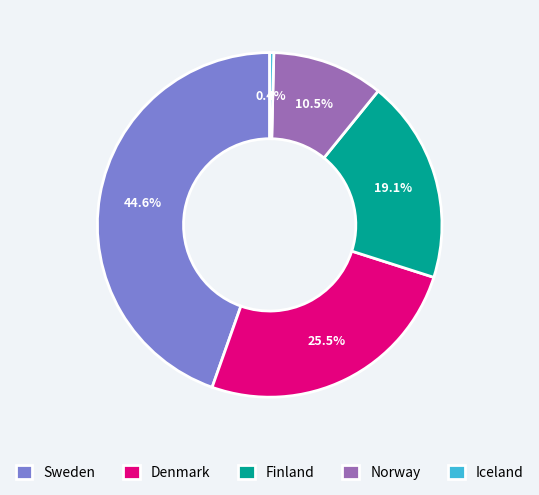

Which category has the smallest portion of the pie?

Iceland